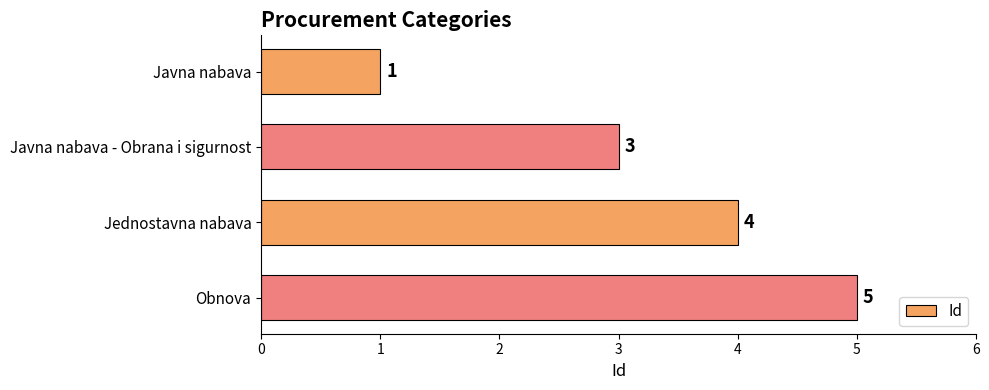

Reading bottom to top, transcribe all the data shown in this chart.

5	4	3	1